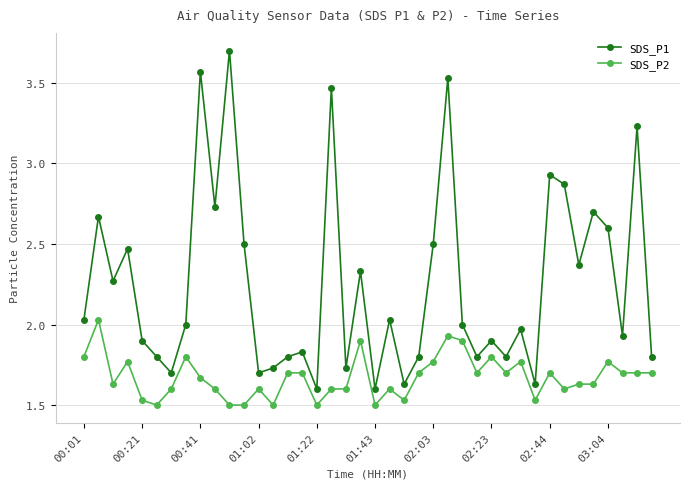

What is the sum of all SDS_P1 values?

90.2